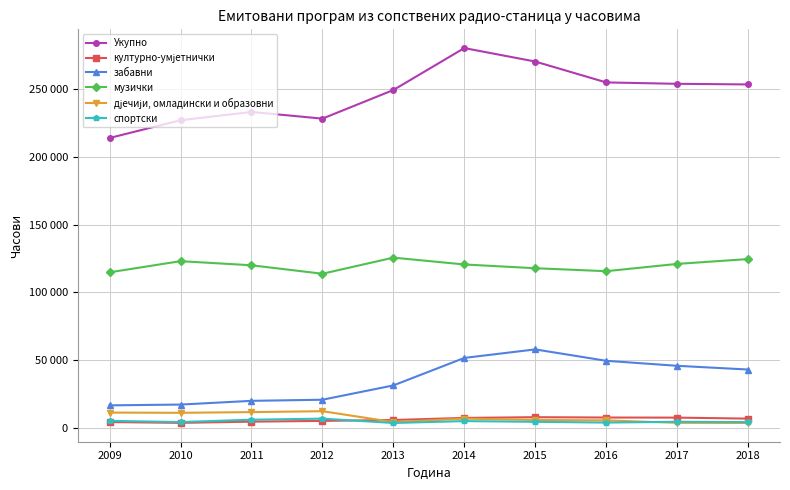

Does the chart have visible grid lines?

Yes